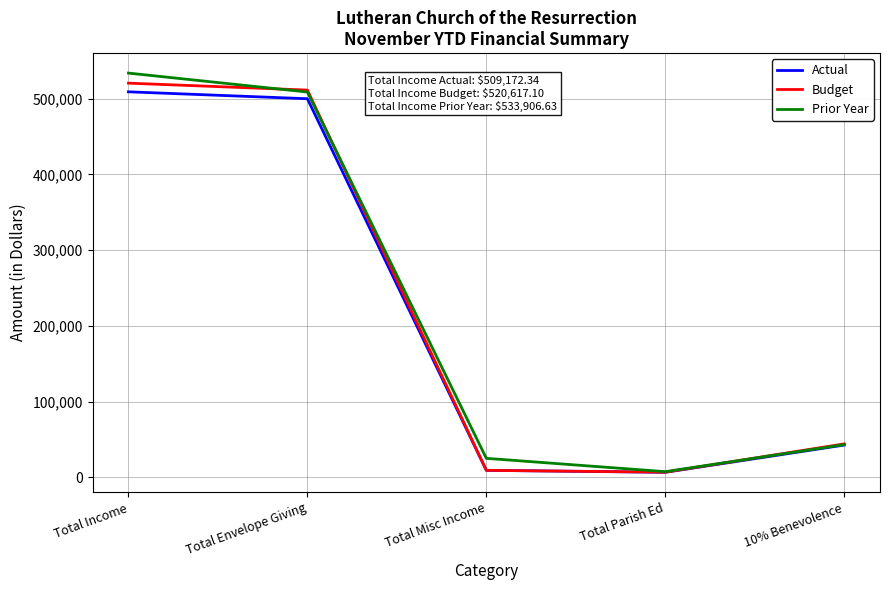

List the series in order of their peak value, highest first.

Prior Year, Budget, Actual